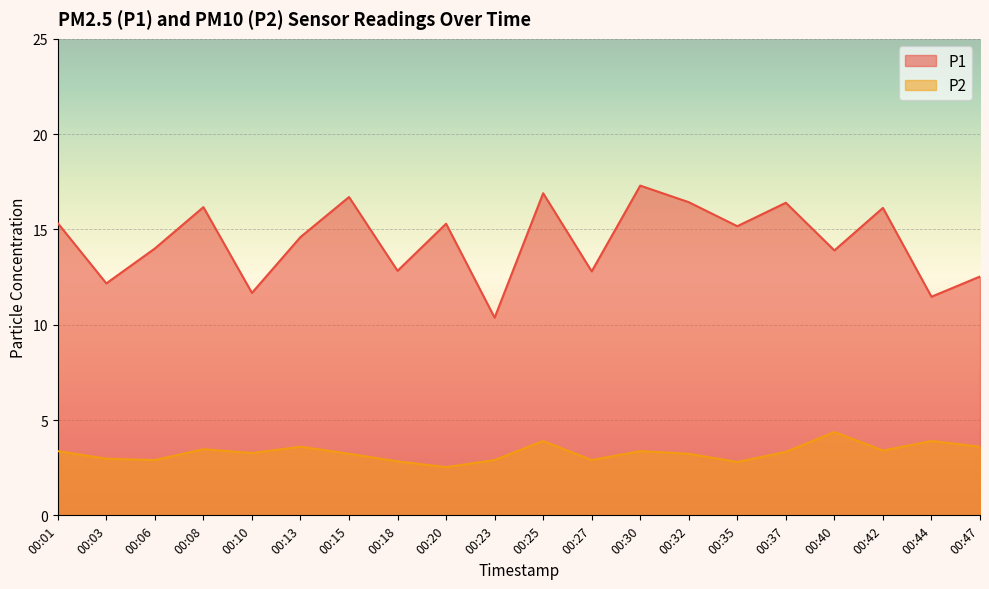

Which series has the largest total across all categories?

P1